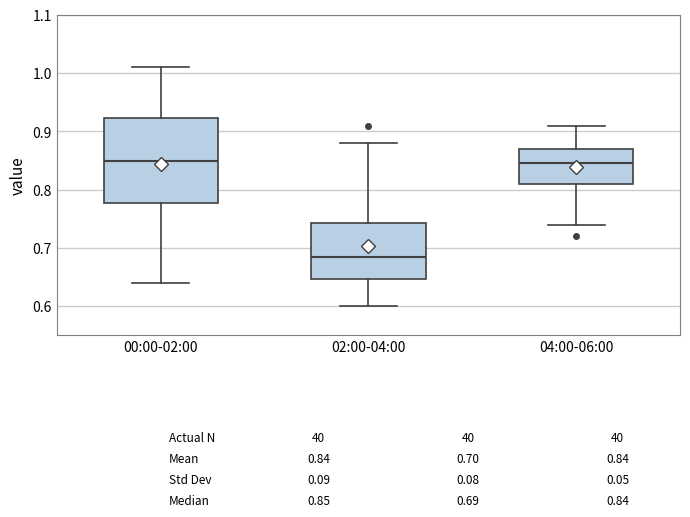

Comparing the boxes themselves (not the whiskers), which one is the tallest?

00:00-02:00